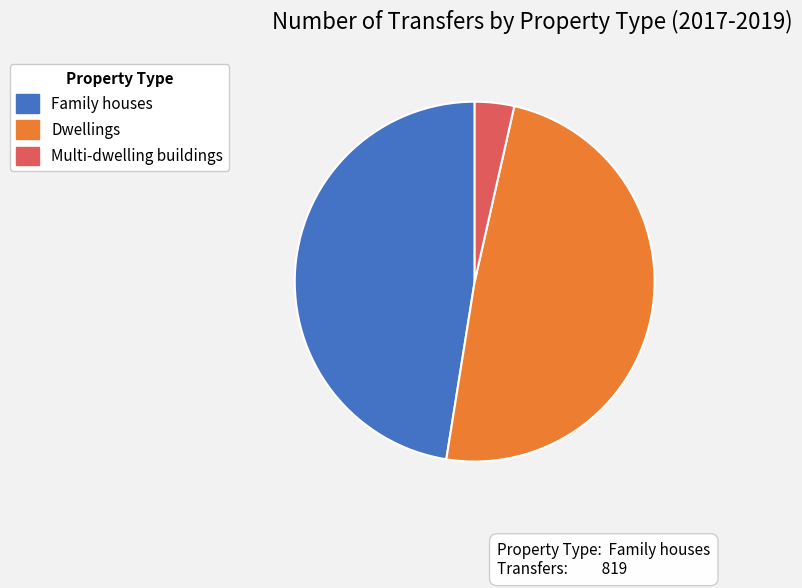

Is there any slice that represents more than half of the pie?

No